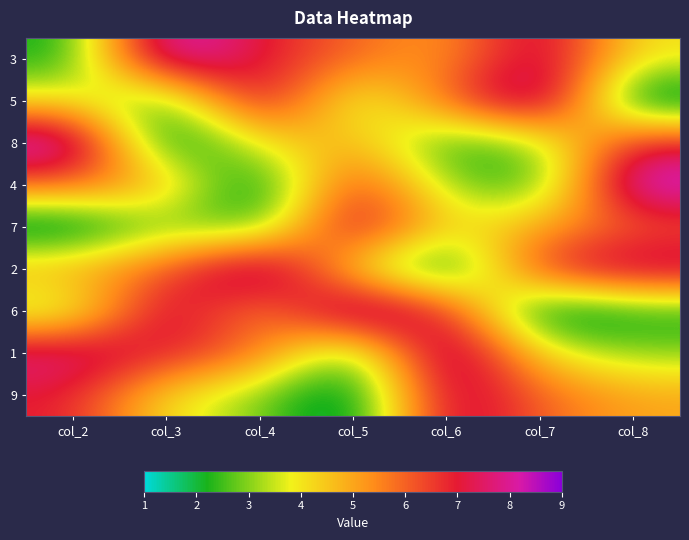

Which label corresponds to the largest value in the chart?

col_3